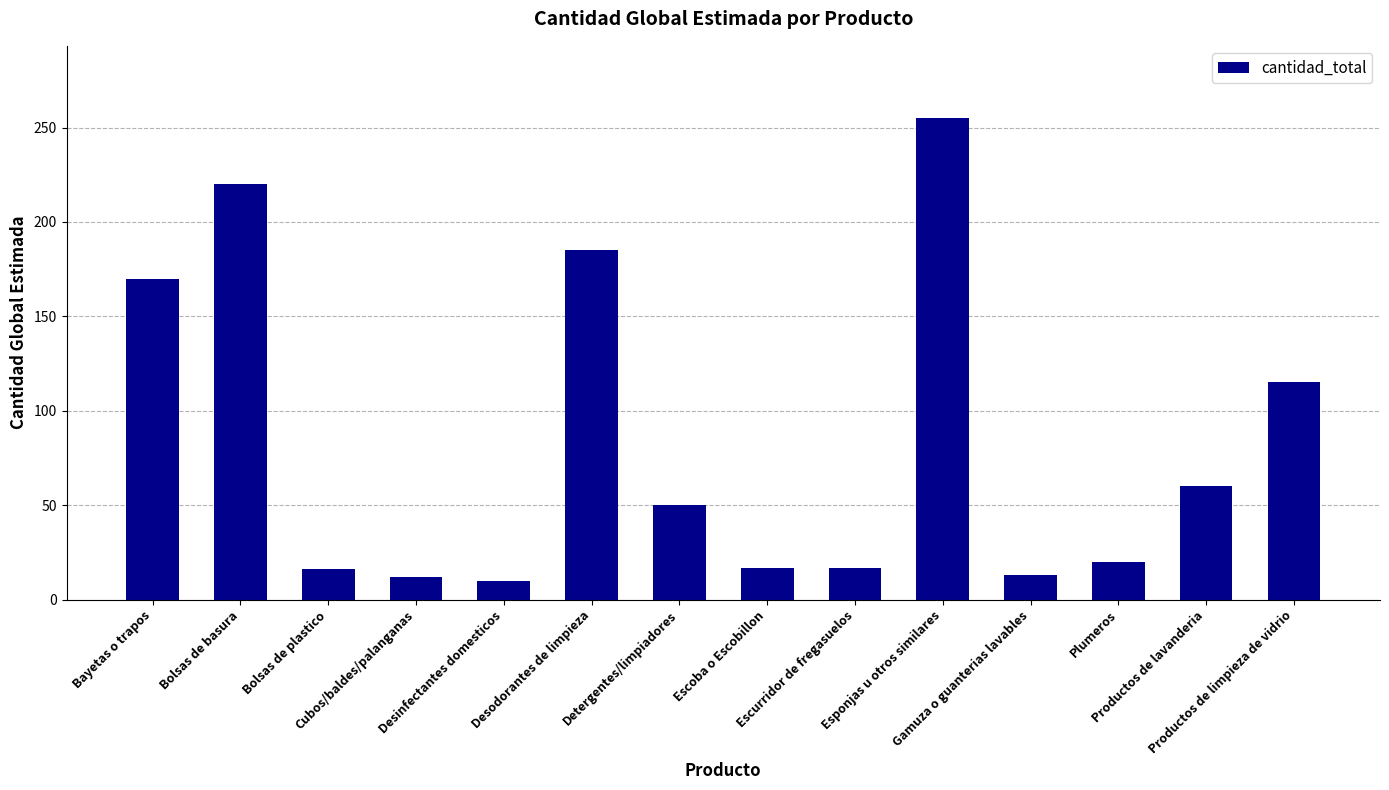

Which has a higher value, Bolsas de plastico or Cubos/baldes/palanganas?

Bolsas de plastico